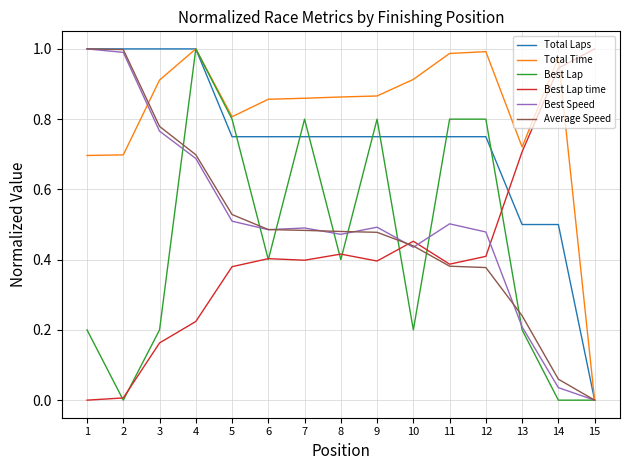

Is it true that Best Speed equals 0.1 at 14?

False